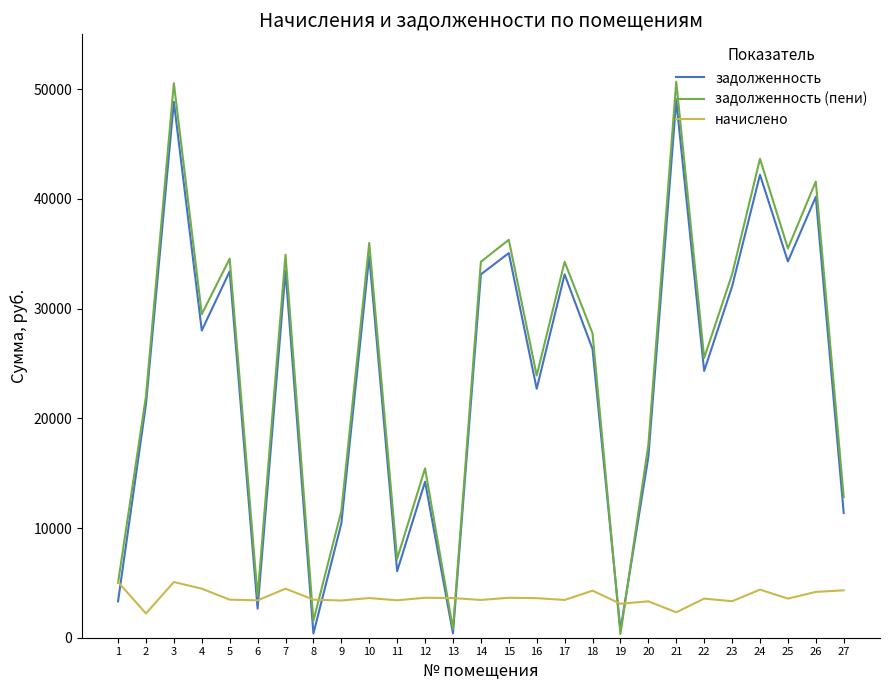

List the series in order of their peak value, highest first.

задолженность (пени), задолженность, начислено